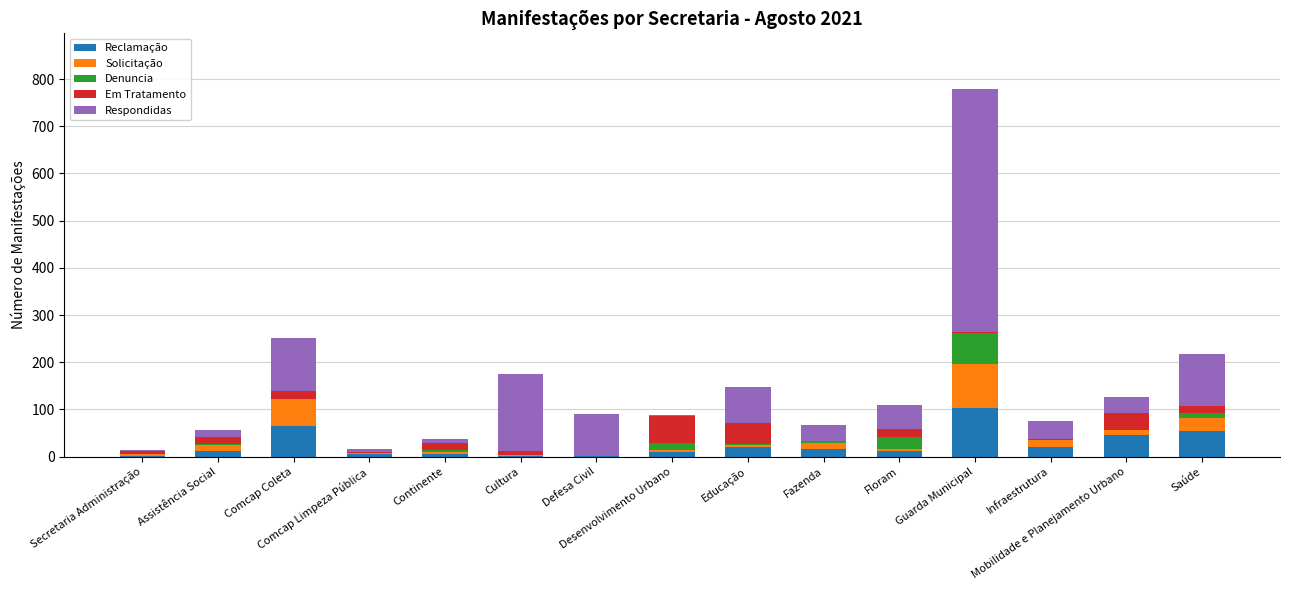

Where does the Respondidas series first go above 38?

Comcap Coleta